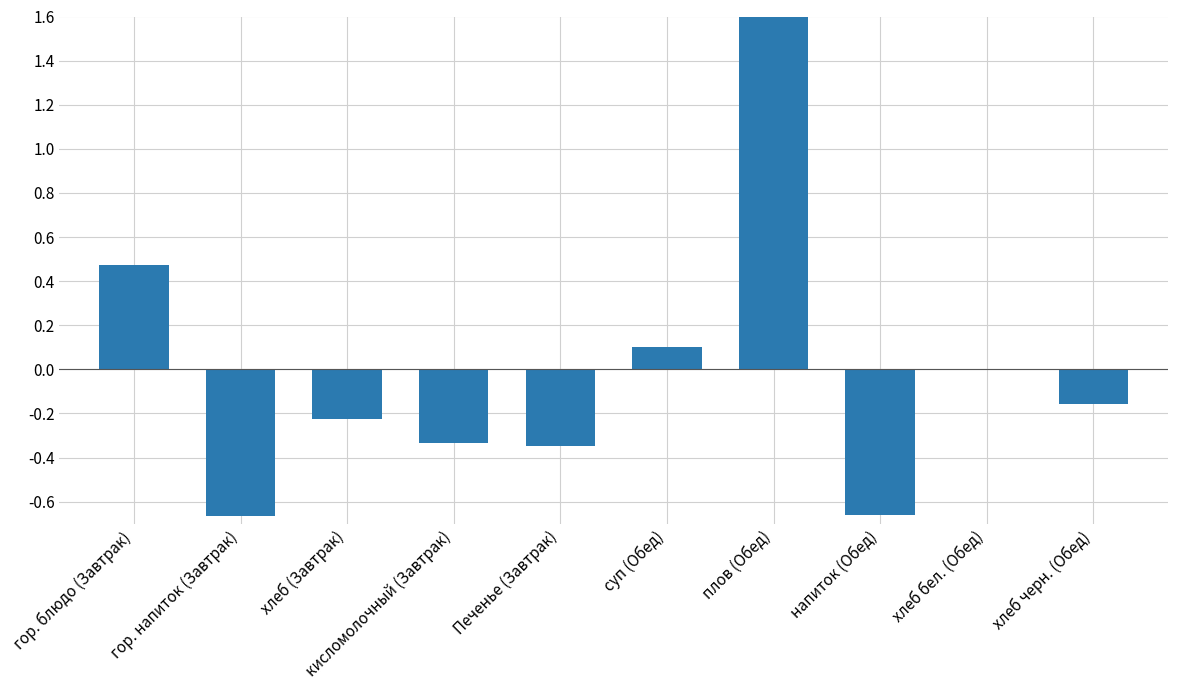

What is the difference between the maximum and minimum values?

2.5